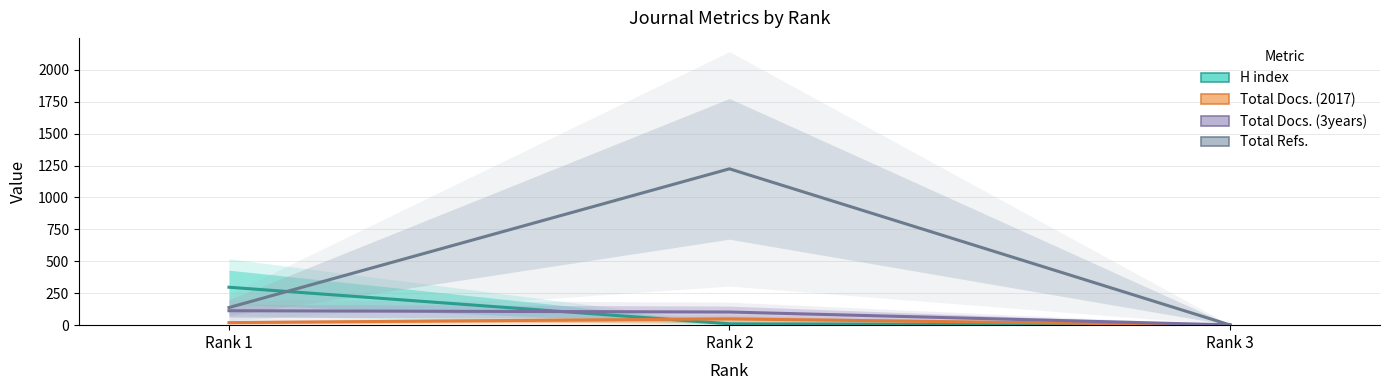

Reading left to right, what are all the values shown in this chart?

H index: 297	11	1
Total Docs. (2017): 20	49	0
Total Docs. (3years): 113	103	2
Total Refs.: 138	1224	2